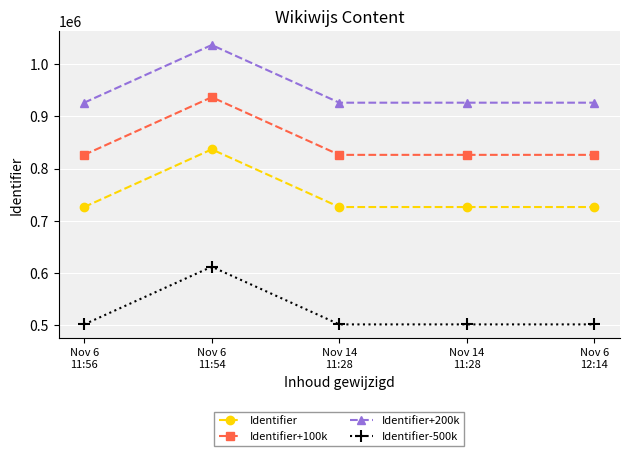

What is the total value across all series at Nov 6
12:14?

2980208